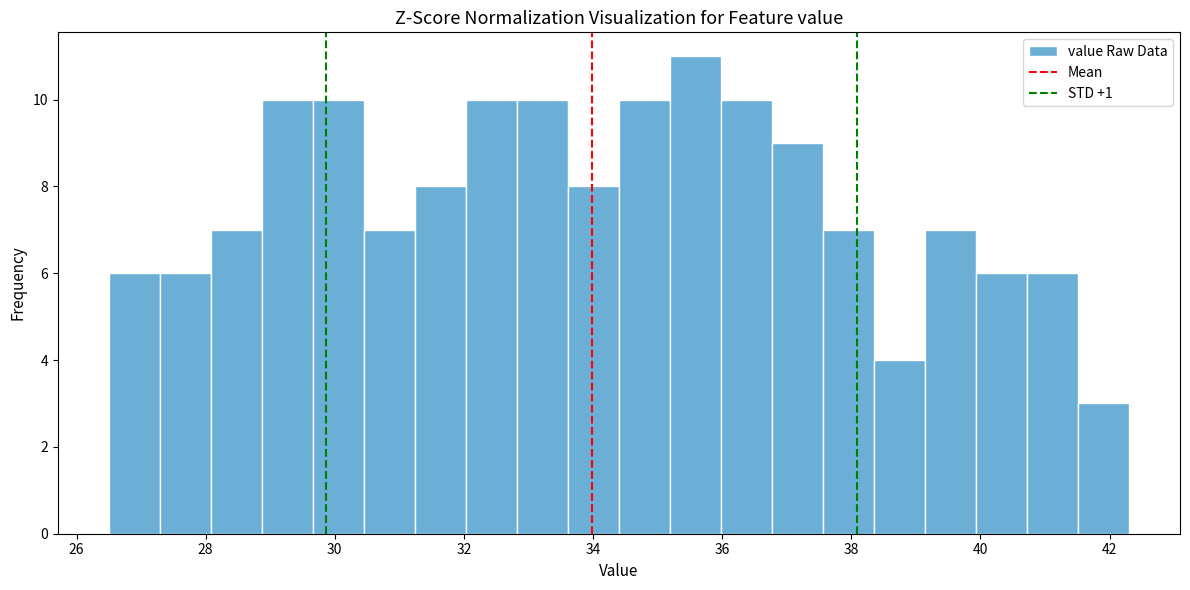

Read against the x-axis, roughly where is the centre of the tallest bar?

35.6